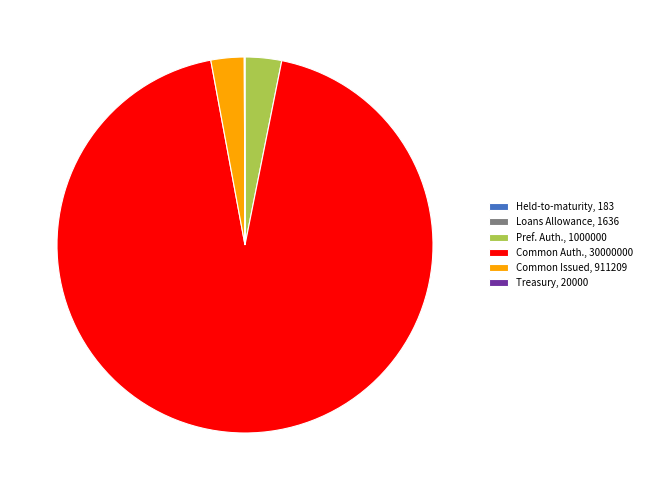

Is it true that Common Issued, 911209 is 3% of the pie?

True